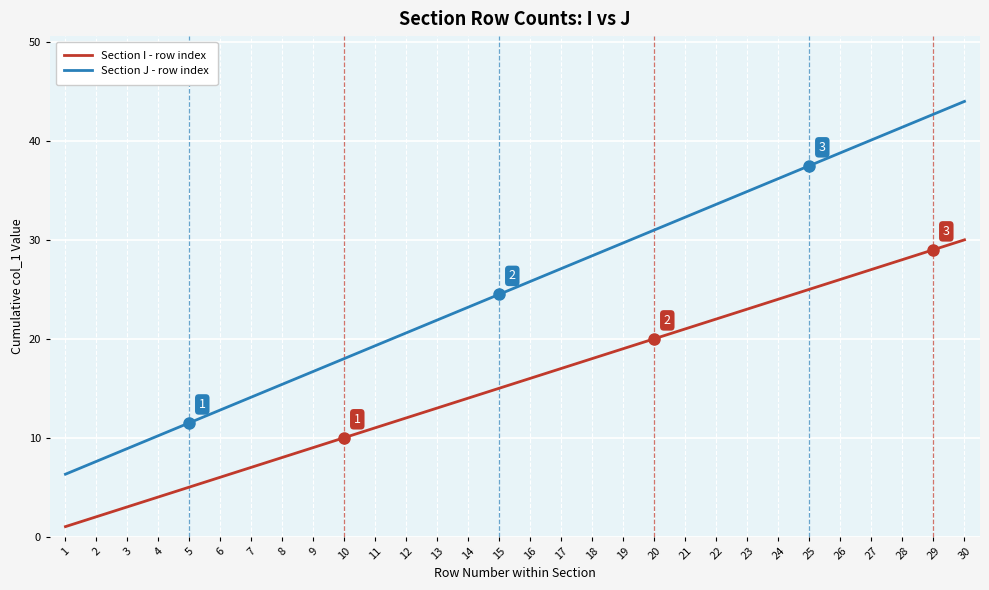

Is it true that Section J - row index equals 7.6 at 2?

True